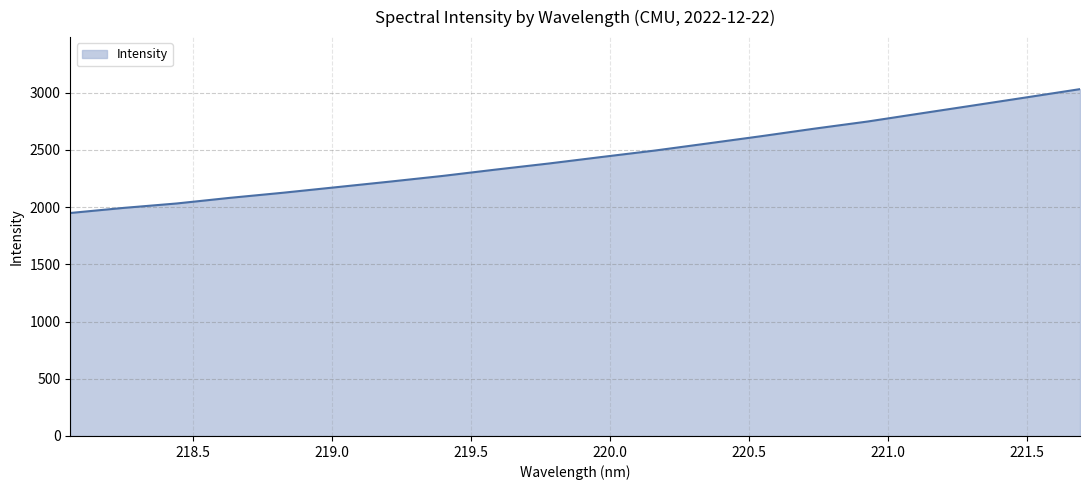

What is the difference between the maximum and minimum values?

1082.6